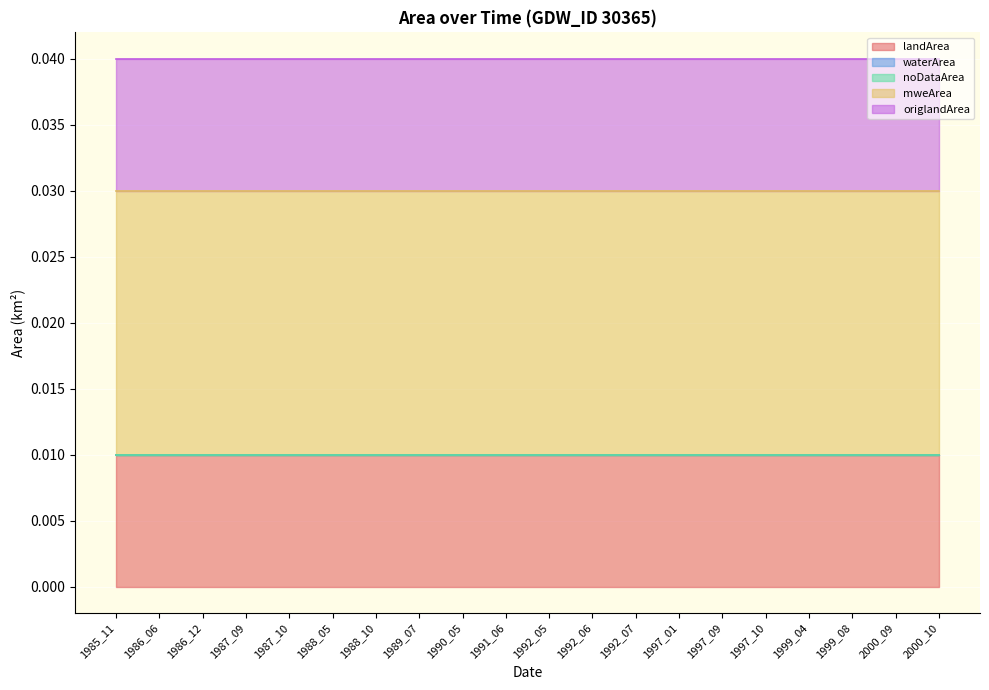

Which series has the widest spread of values?

landArea